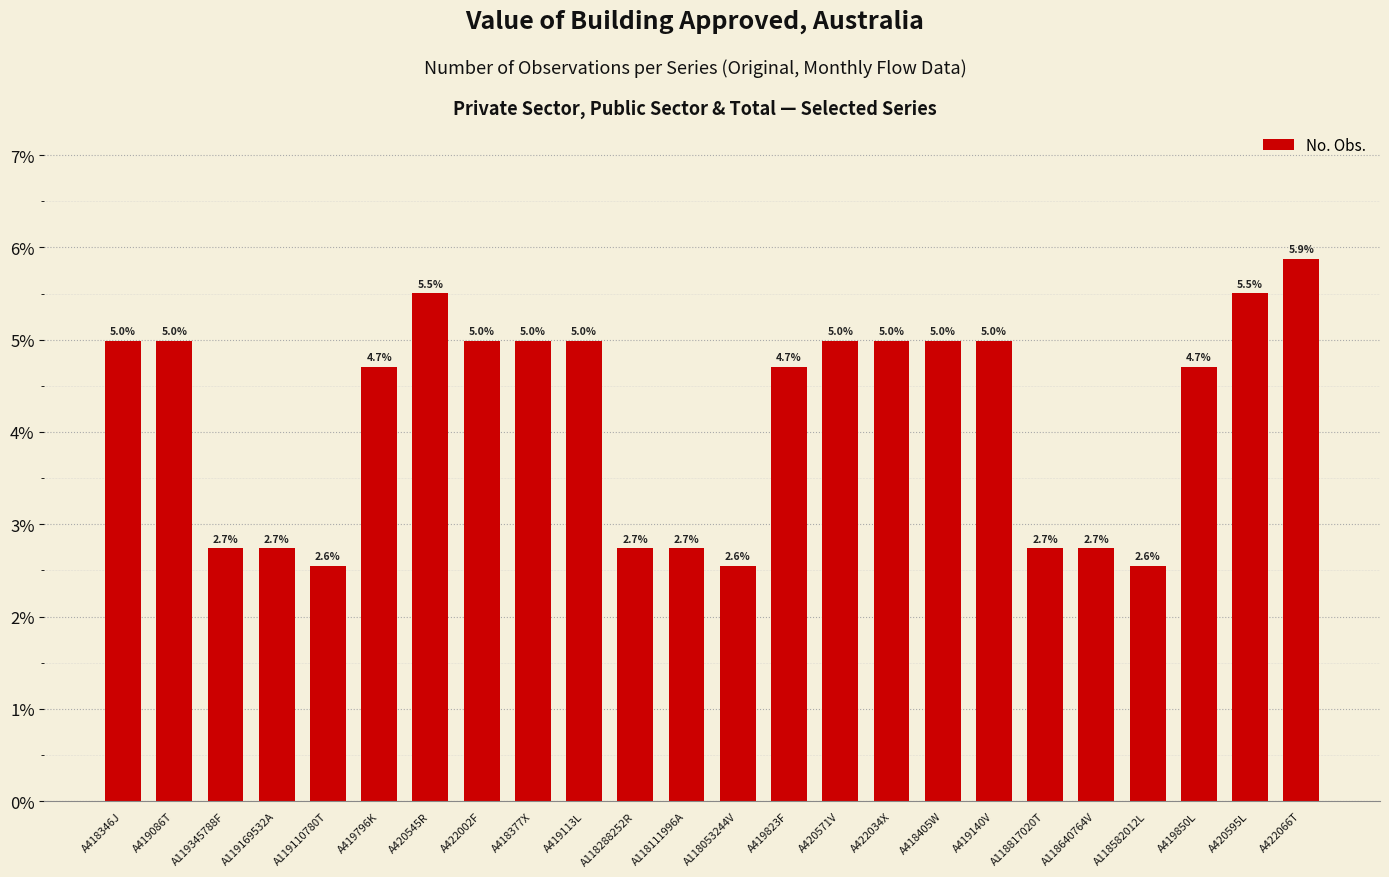

Does the chart contain stacked bars?

No